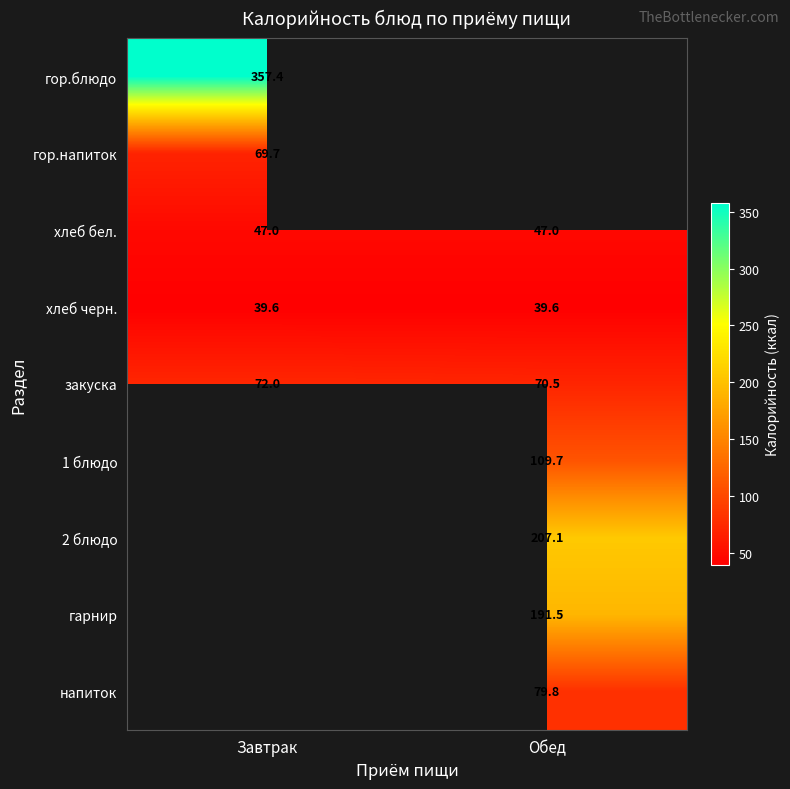

Is the value of напиток at Обед greater than the value of хлеб черн. at Обед?

Yes